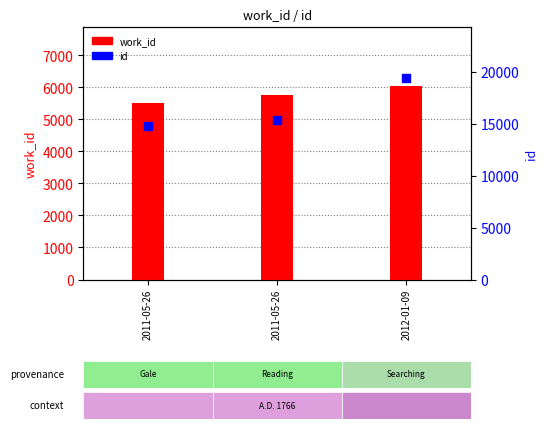

What is the total value across all series at 2011-05-26?

20271